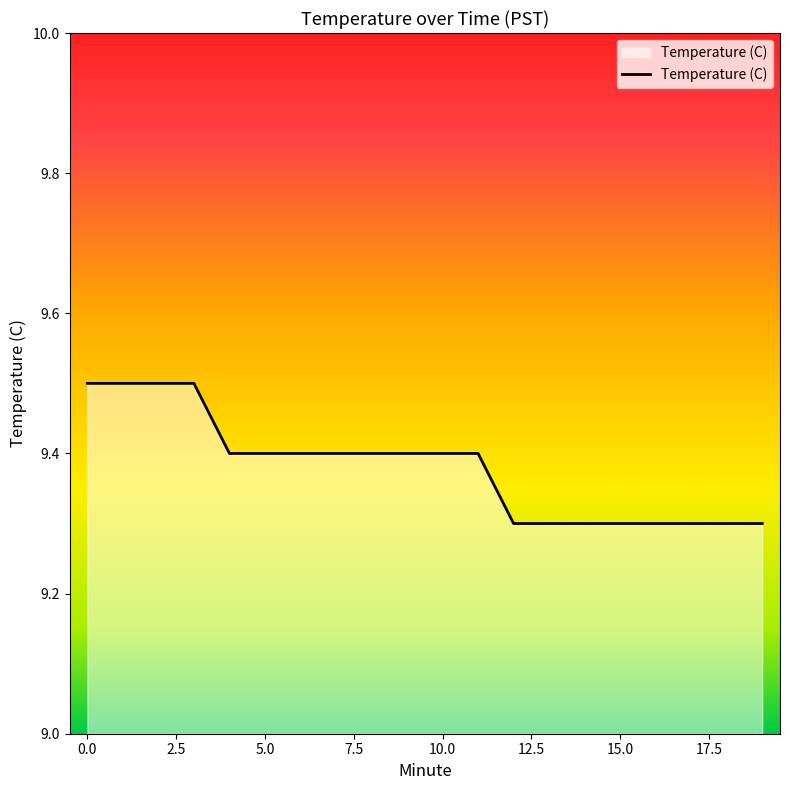

Count the number of data series in this chart.

1